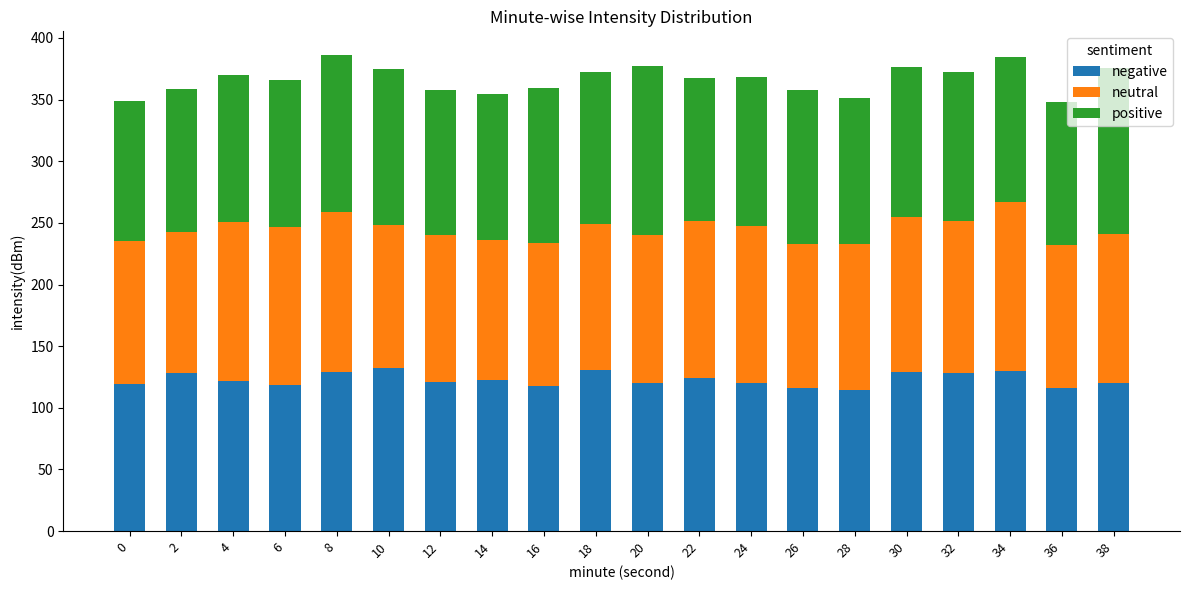

What is the minimum value for negative?

114.3